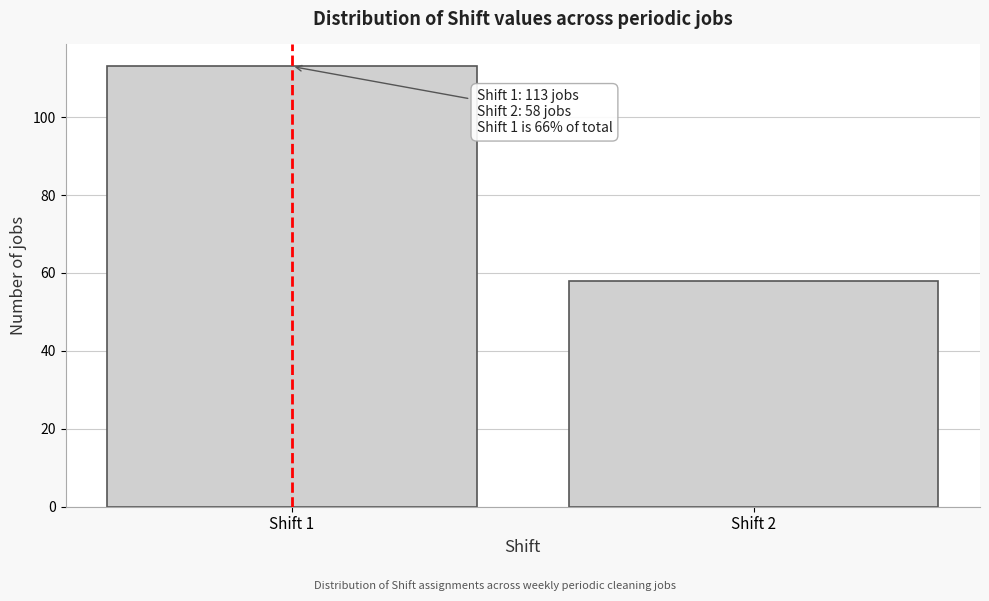

Reading right to left, what are all the values shown in this chart?

Shift 2=58	Shift 1=113